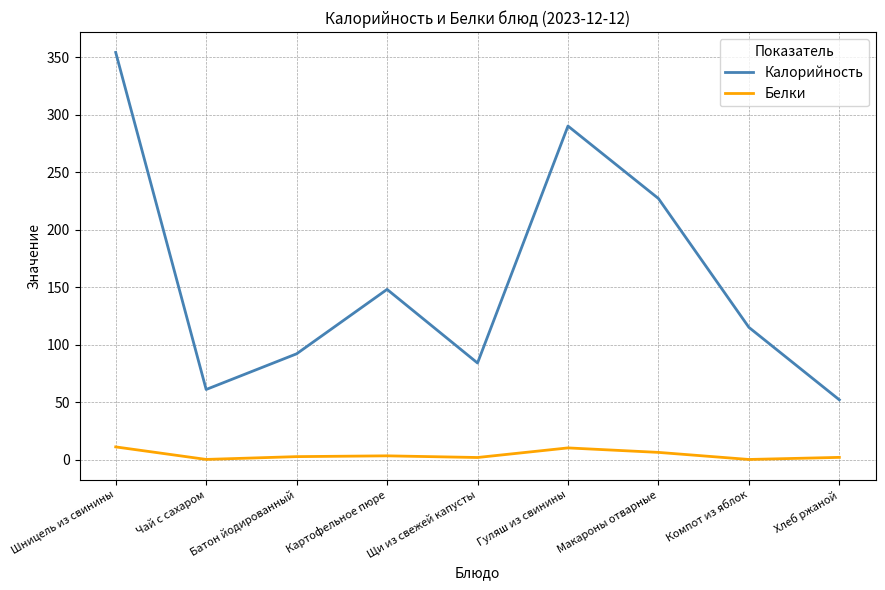

What is the sum of the Калорийность values at Хлеб ржаной and Чай с сахаром?

113.0